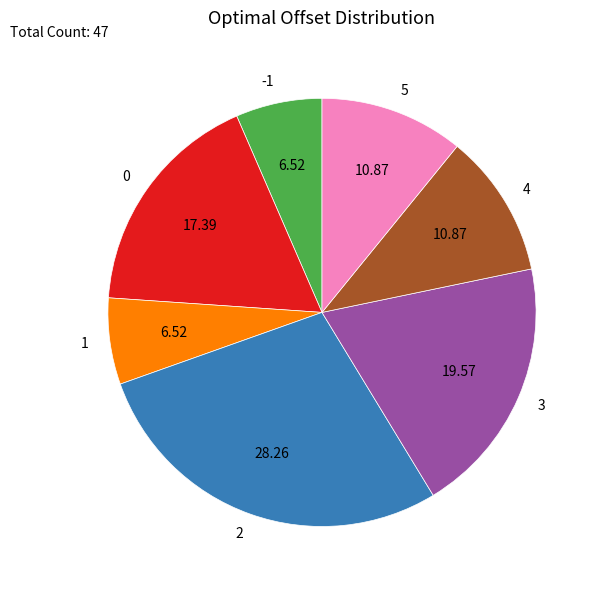

What is the ratio of the value at 0 to the value at 1?

2.7